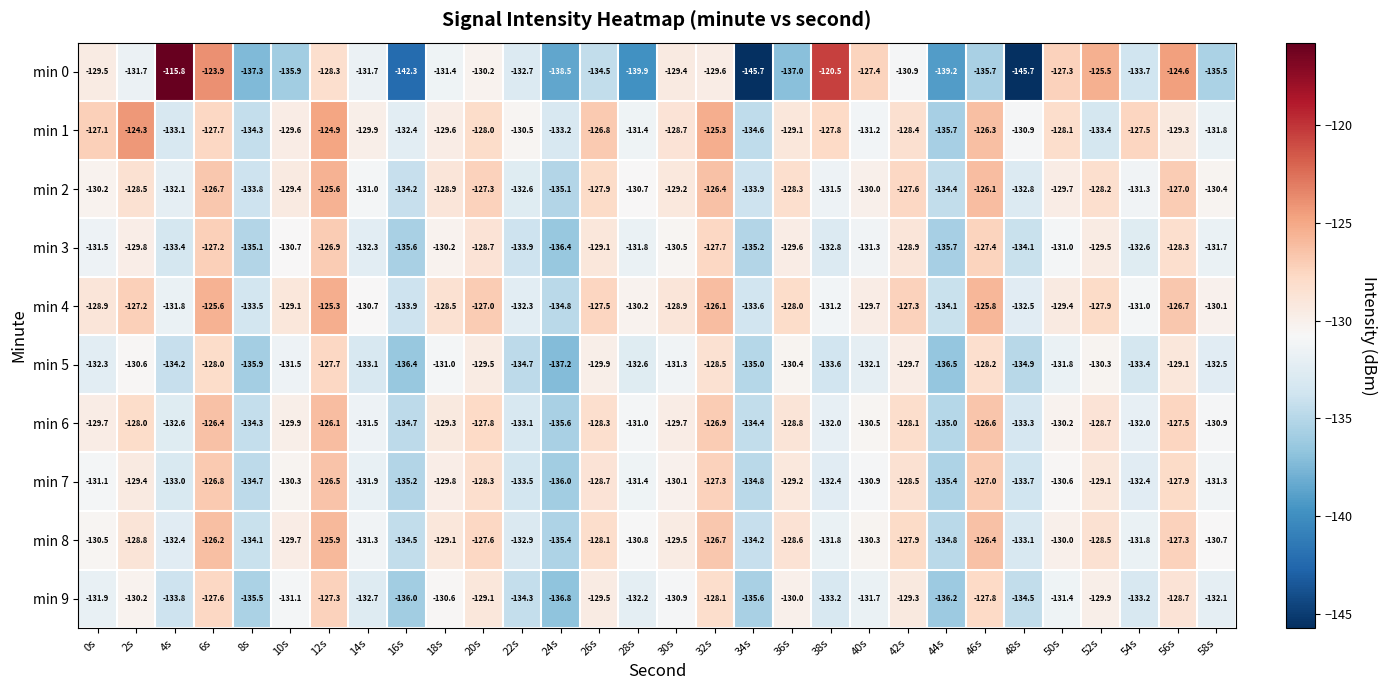

At which category is the sum across all series the highest?

12s